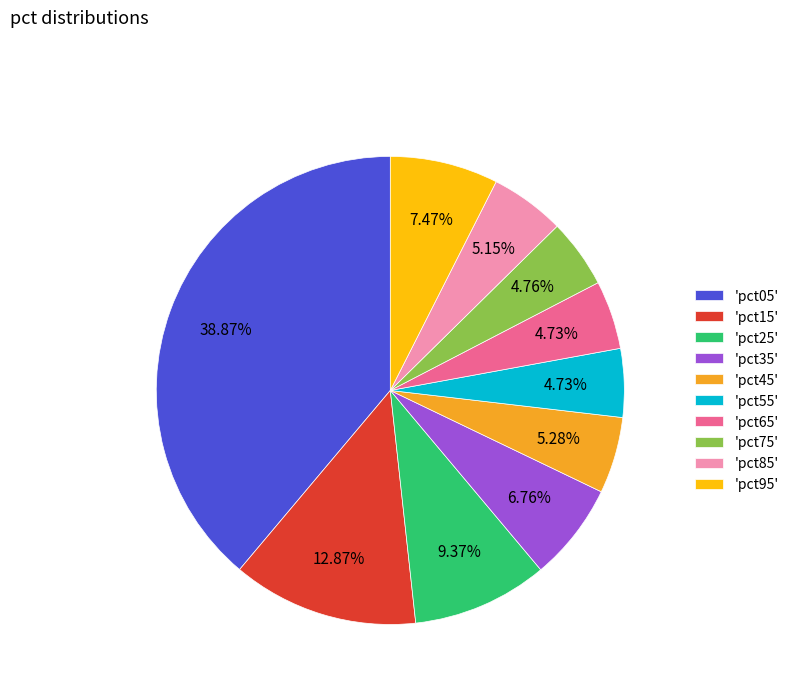

To the nearest percent, what is the average slice percentage?

10%